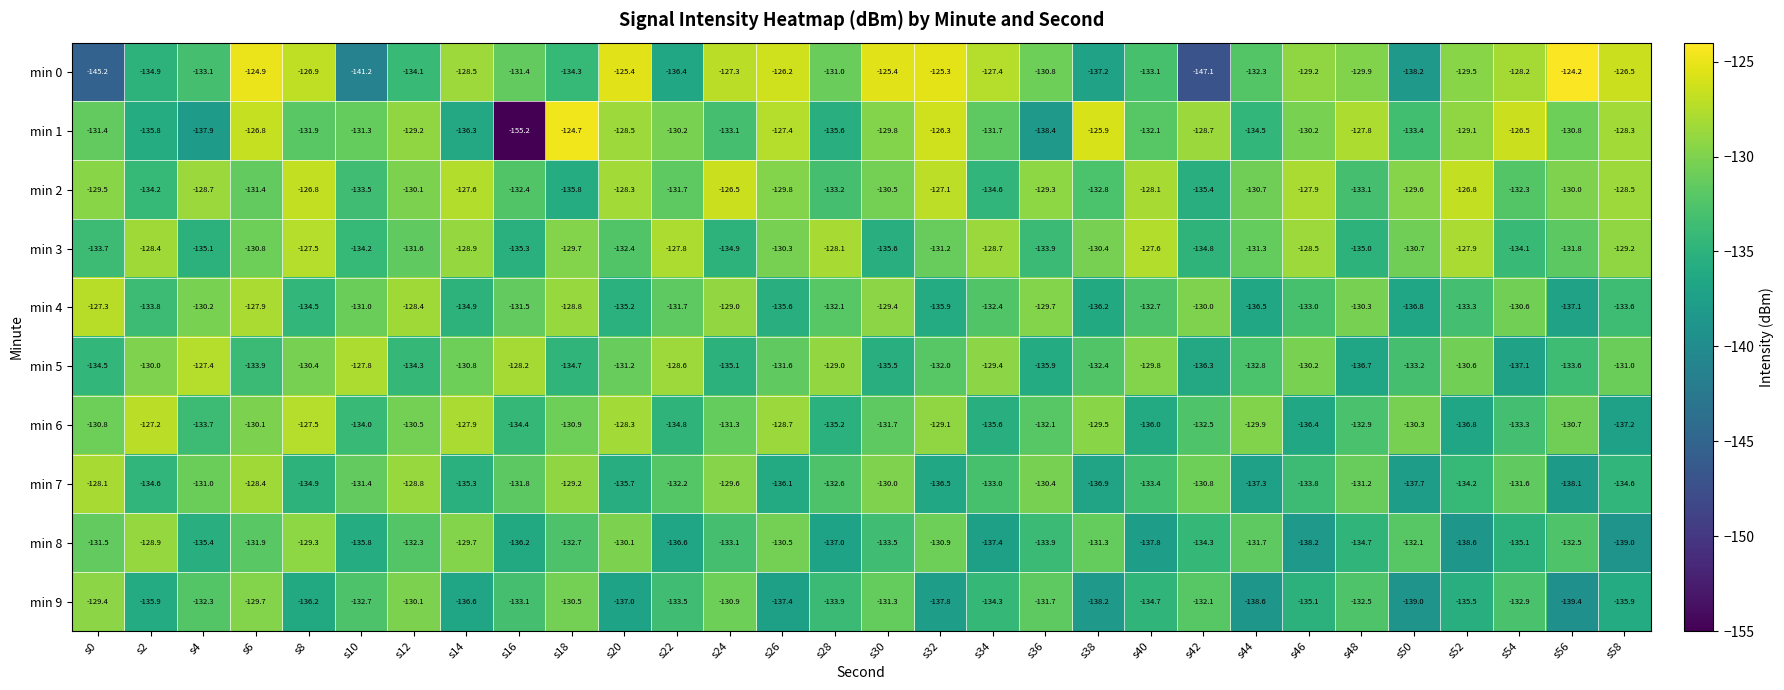

What value does the min 9 series have at s22?

-133.5